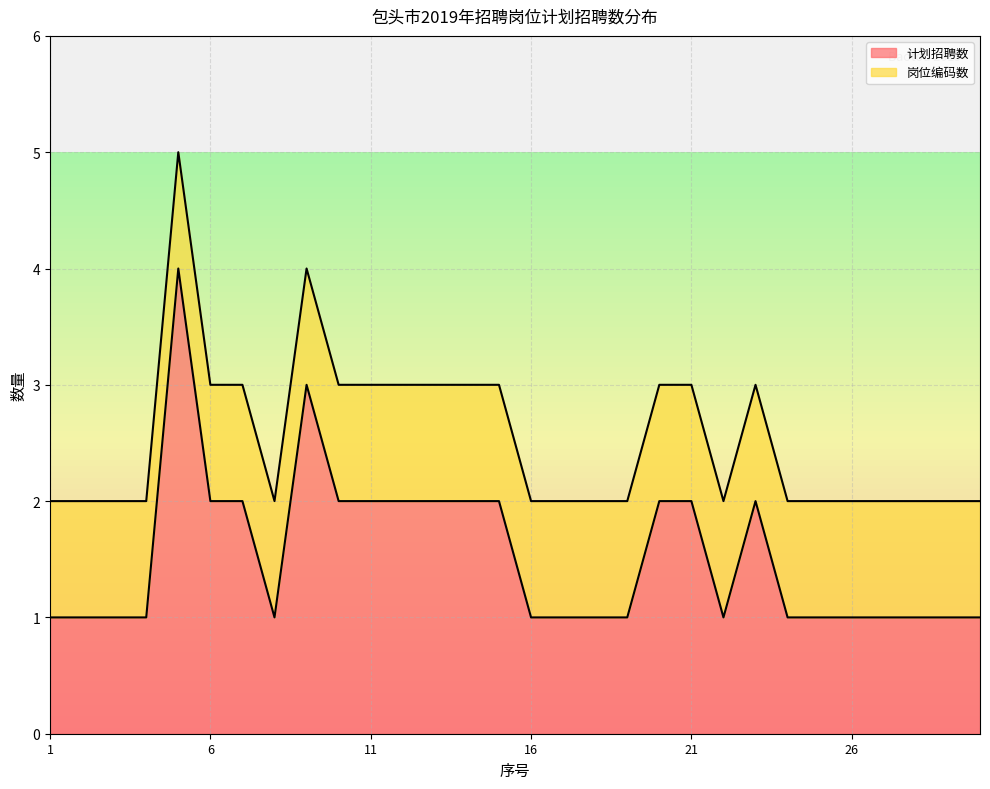

True or false: the data has more than 0 interior local peaks.

True